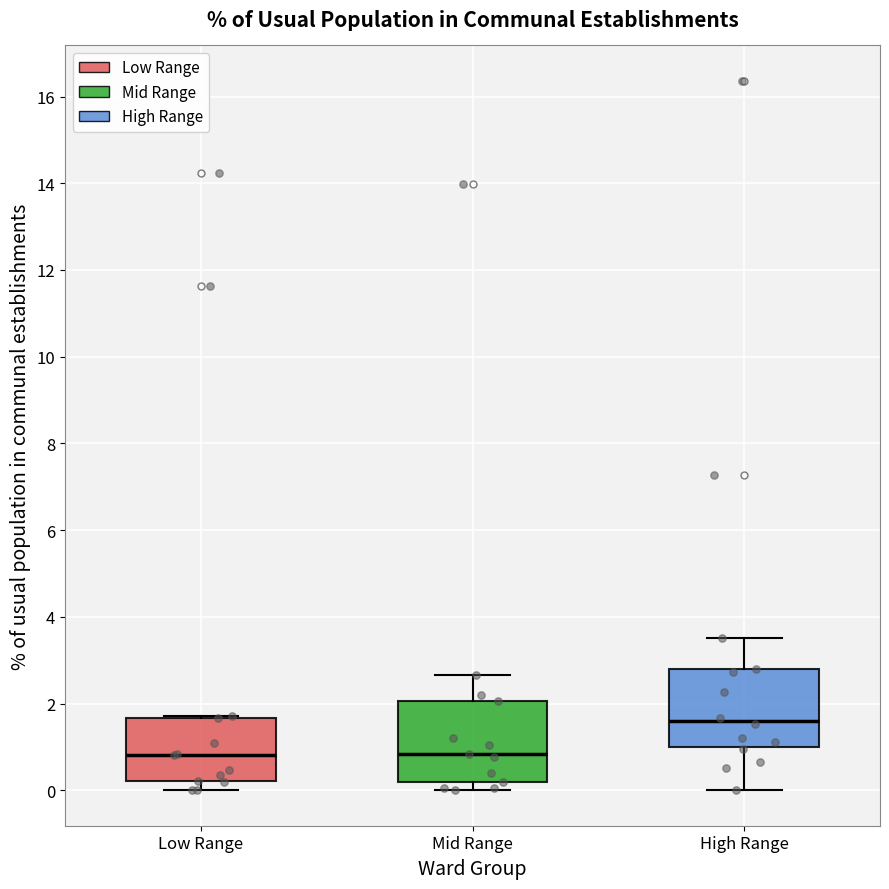

Which box's median line is the highest?

High Range